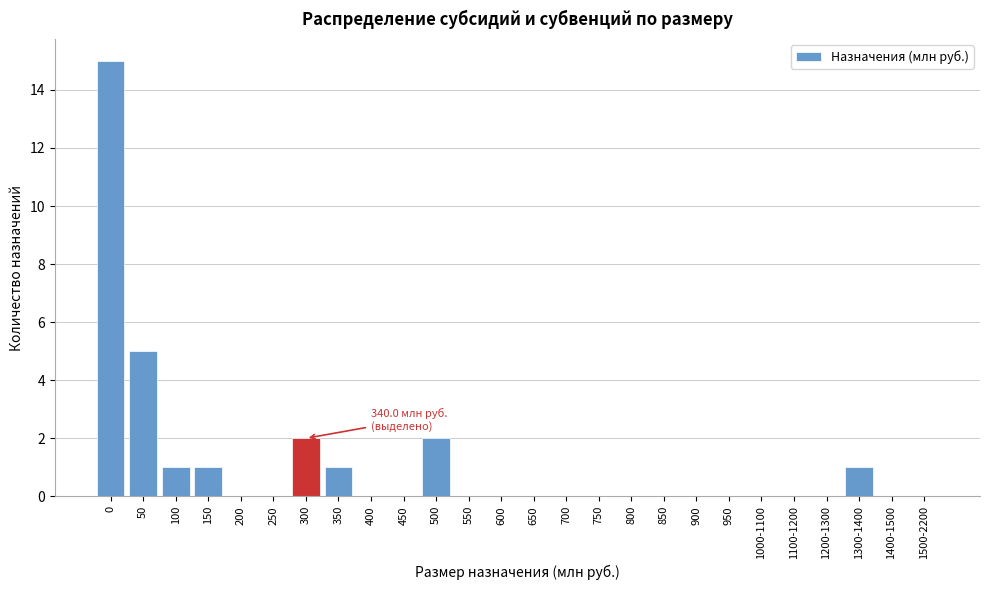

Reading left to right, what are all the values shown in this chart?

0=15	50=5	100=1	150=1	200=0	250=0	300=2	350=1	400=0	450=0	500=2	550=0	600=0	650=0	700=0	750=0	800=0	850=0	900=0	950=0	1000-1100=0	1100-1200=0	1200-1300=0	1300-1400=1	1400-1500=0	1500-2200=0